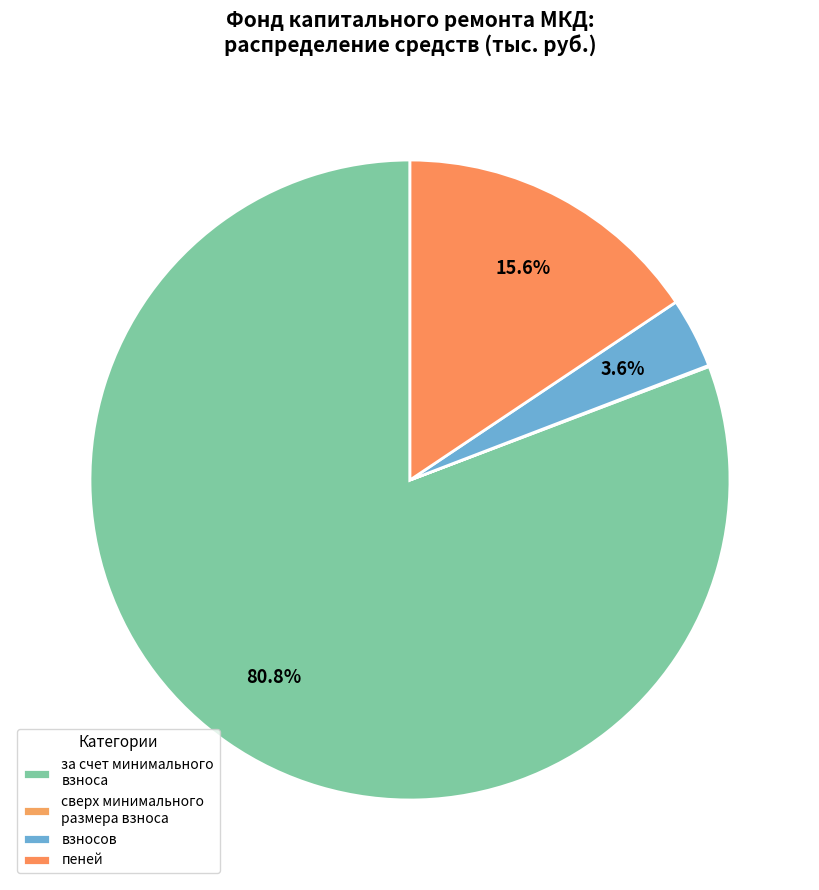

True or false: взносов accounts for 4% of the total.

True